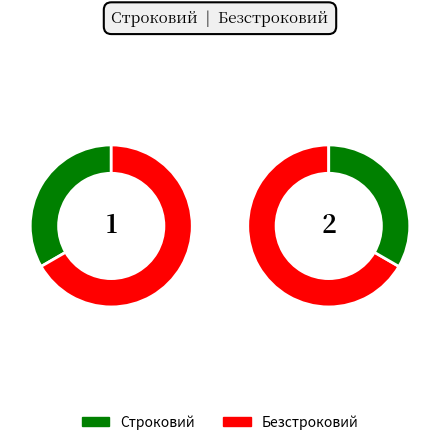

To the nearest percent, what is the difference between the largest and smallest slice percentages?

33%